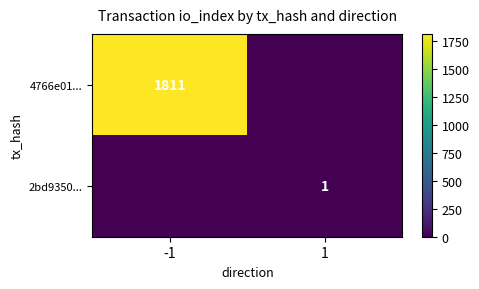

Is the value of 2bd9350... at 1 greater than the value of 4766e01... at -1?

No